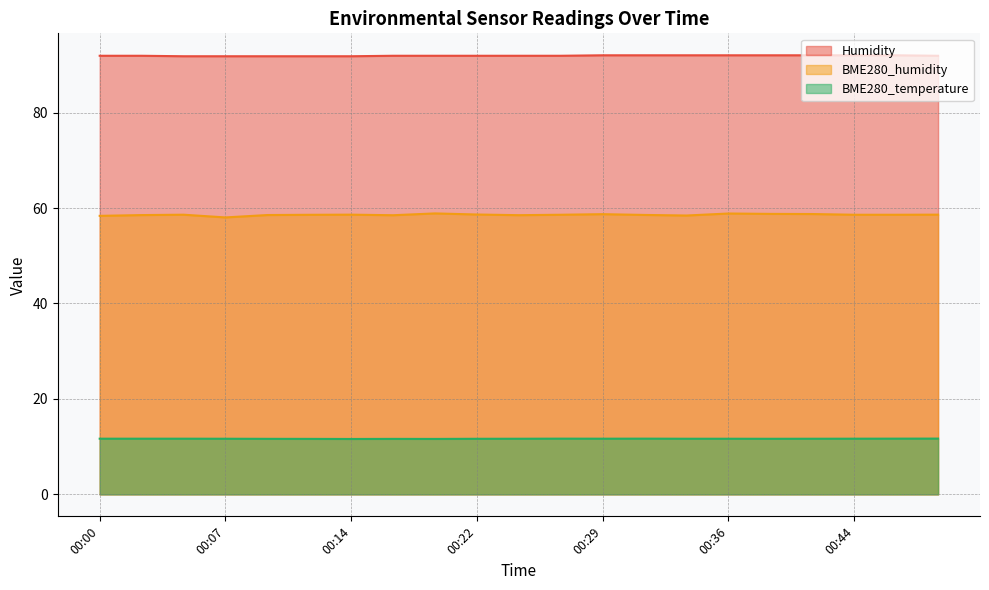

What is the difference between the maximum and minimum values in the Humidity series?

0.2